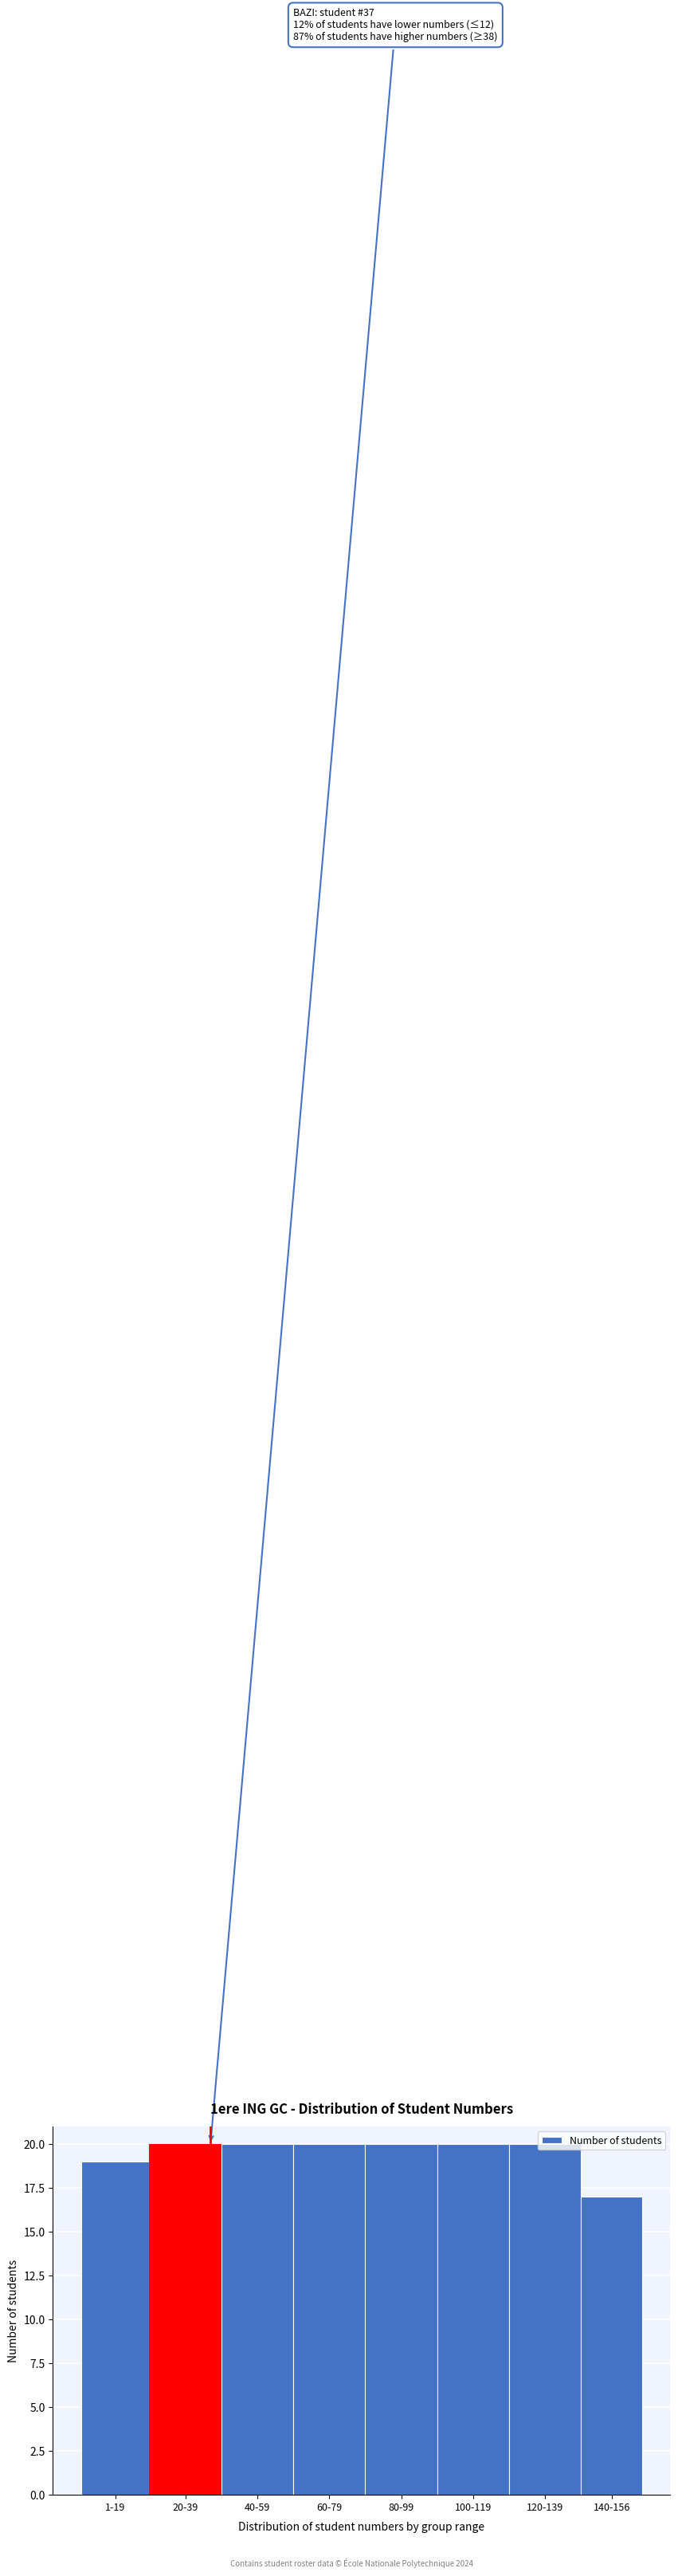

What is the sum of all values?

156